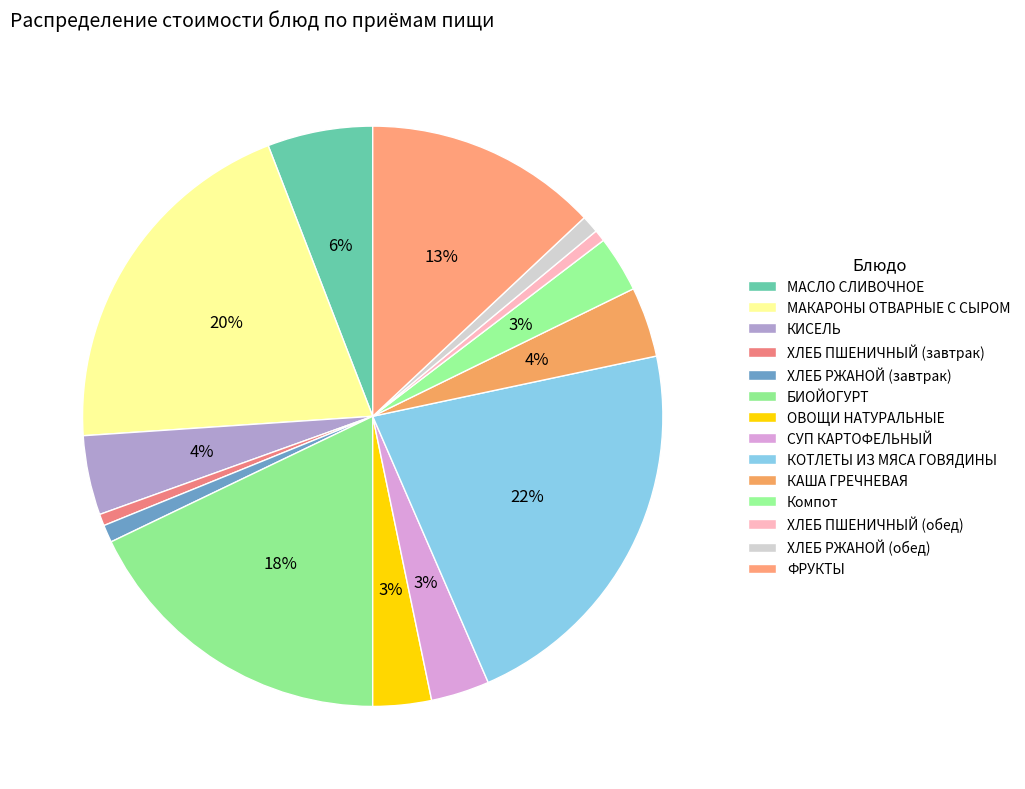

To the nearest percent, what portion does ХЛЕБ ПШЕНИЧНЫЙ (обед) represent?

1%